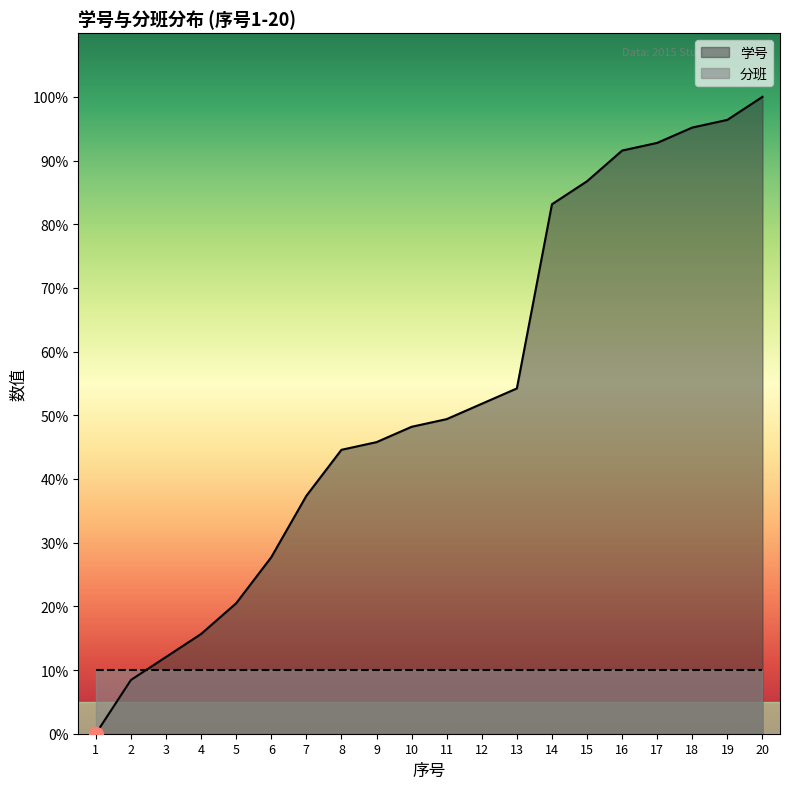

Is it true that the value at 11 is 65.0?

False